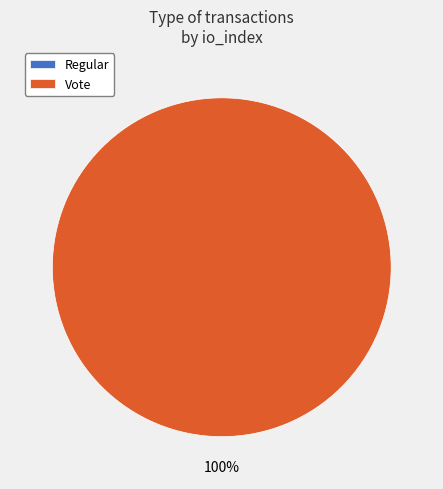

Rank the categories by value from highest to lowest.

Vote, Regular